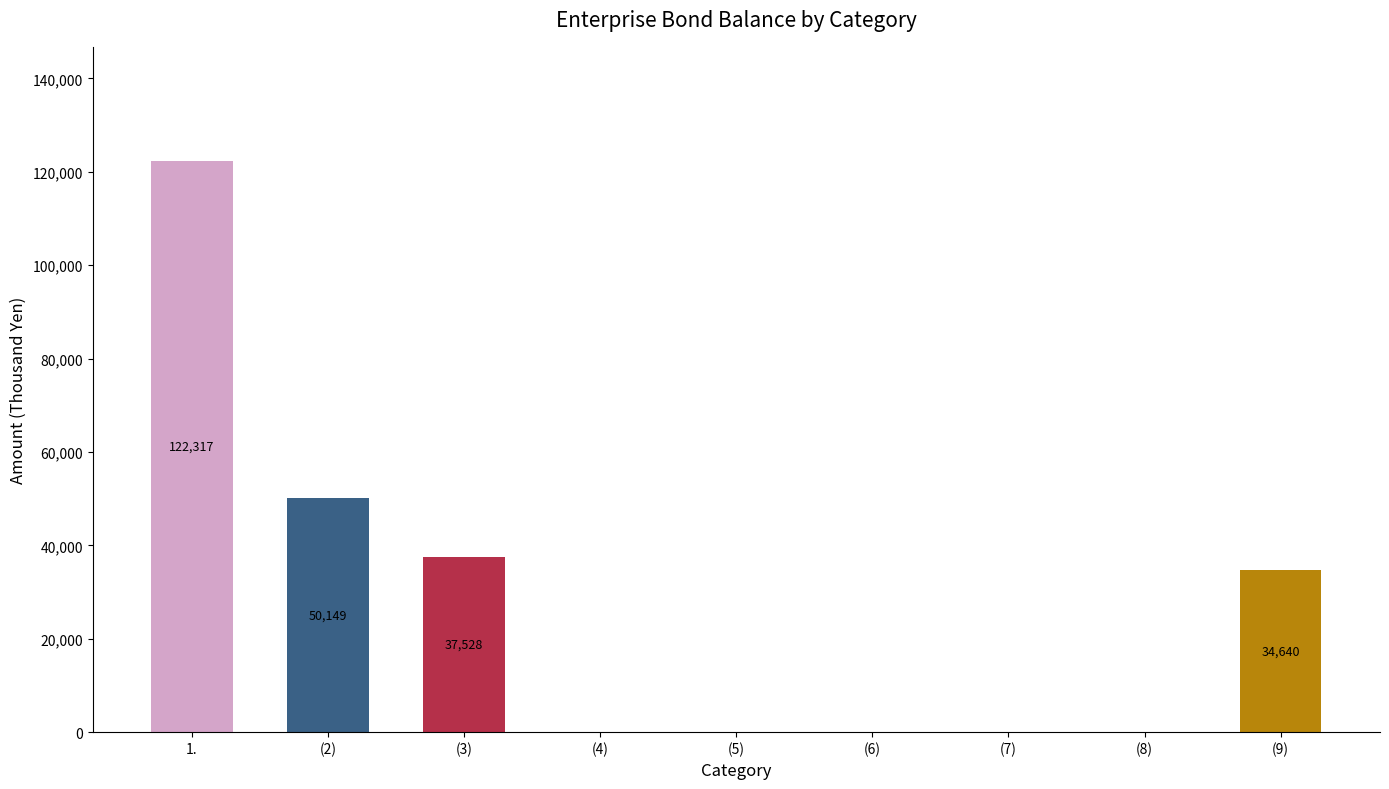

Does the chart contain stacked bars?

No